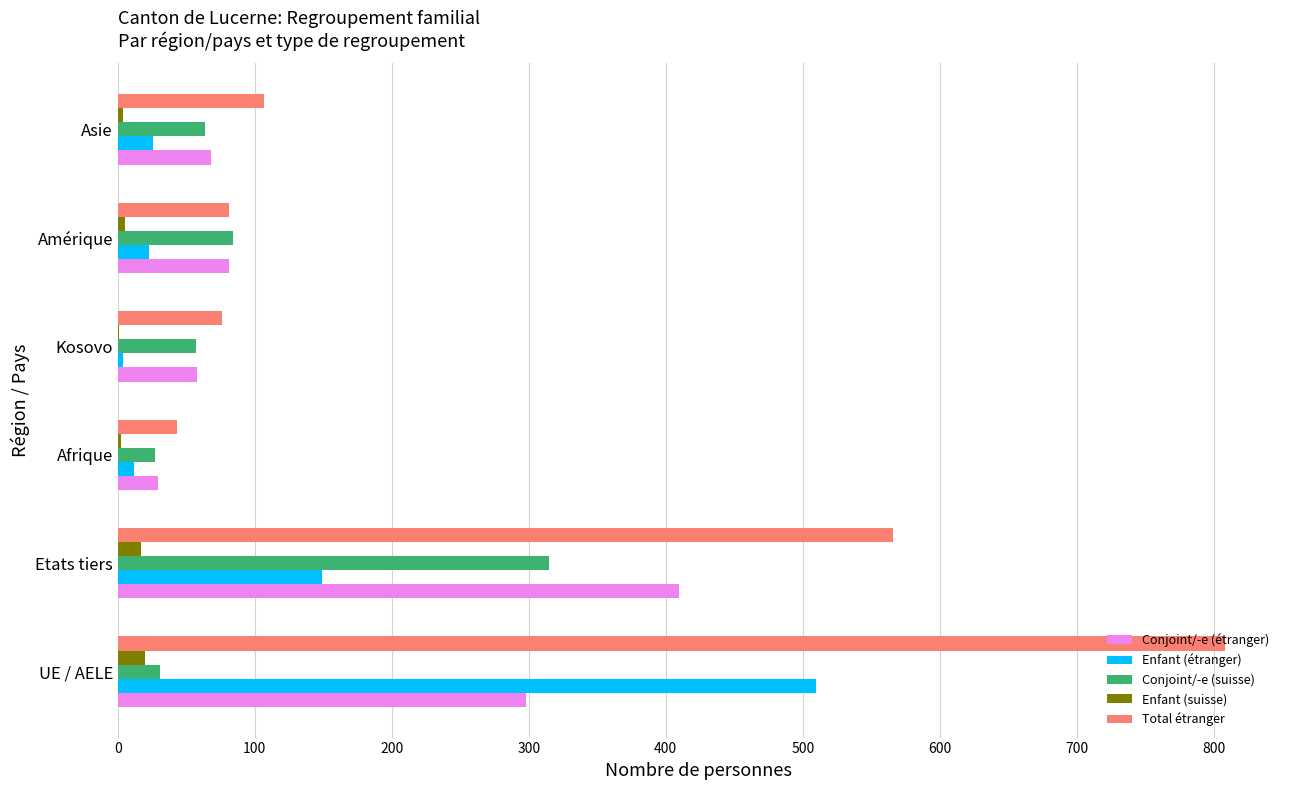

Which series has the widest spread of values?

Total étranger